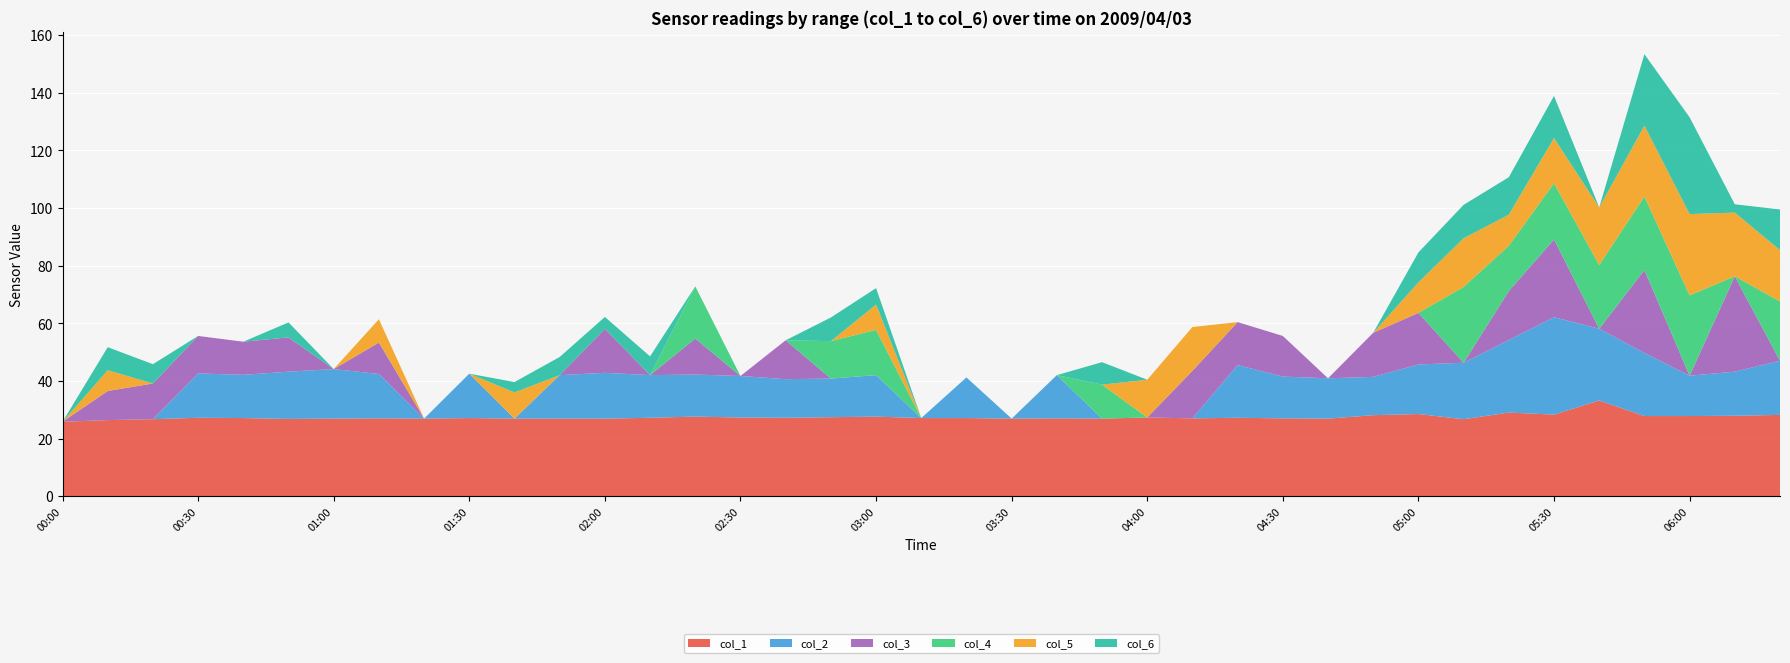

Reading left to right, extract all data points from this chart.

col_1: 00:00=25.8	00:10=26.4	00:20=26.7	00:30=27.2	00:40=27.1	00:50=26.8	01:00=26.9	01:10=27.0	01:20=26.9	01:30=27.1	01:40=26.9	01:50=26.9	02:00=26.9	02:10=27.2	02:20=27.6	02:30=27.3	02:40=27.2	02:50=27.4	03:00=27.6	03:10=27.1	03:20=27.1	03:30=26.9	03:40=27.0	03:50=26.9	04:00=27.3	04:10=27.0	04:20=27.2	04:30=27.0	04:40=26.9	04:50=28.1	05:00=28.5	05:10=26.7	05:20=29.0	05:30=28.3	05:40=33.2	05:50=27.8	06:00=27.8	06:10=27.9	06:20=28.2
col_2: 00:00=999.0	00:10=999.0	00:20=999.0	00:30=15.4	00:40=15.0	00:50=16.4	01:00=17.2	01:10=15.4	01:20=999.0	01:30=15.4	01:40=999.0	01:50=15.1	02:00=15.9	02:10=14.8	02:20=14.6	02:30=14.4	02:40=13.4	02:50=13.4	03:00=14.4	03:10=999.0	03:20=14.1	03:30=999.0	03:40=15.0	03:50=999.0	04:00=999.0	04:10=999.0	04:20=18.3	04:30=14.5	04:40=14.0	04:50=13.3	05:00=17.2	05:10=19.6	05:20=25.2	05:30=33.8	05:40=24.9	05:50=21.9	06:00=14.0	06:10=15.3	06:20=18.8
col_3: 00:00=999.0	00:10=10.1	00:20=12.4	00:30=13.0	00:40=11.5	00:50=11.9	01:00=999.0	01:10=10.9	01:20=999.0	01:30=999.0	01:40=999.0	01:50=999.0	02:00=15.3	02:10=999.0	02:20=12.5	02:30=999.0	02:40=13.5	02:50=999.0	03:00=999.0	03:10=999.0	03:20=999.0	03:30=999.0	03:40=999.0	03:50=999.0	04:00=999.0	04:10=16.5	04:20=14.9	04:30=14.1	04:40=999.0	04:50=15.3	05:00=17.9	05:10=999.0	05:20=17.0	05:30=27.0	05:40=999.0	05:50=28.8	06:00=999.0	06:10=33.1	06:20=999.0
col_4: 00:00=999.0	00:10=999.0	00:20=999.0	00:30=999.0	00:40=999.0	00:50=999.0	01:00=999.0	01:10=999.0	01:20=999.0	01:30=999.0	01:40=999.0	01:50=999.0	02:00=999.0	02:10=999.0	02:20=18.1	02:30=999.0	02:40=999.0	02:50=13.0	03:00=15.7	03:10=999.0	03:20=999.0	03:30=999.0	03:40=999.0	03:50=11.8	04:00=999.0	04:10=999.0	04:20=999.0	04:30=999.0	04:40=999.0	04:50=999.0	05:00=999.0	05:10=26.3	05:20=15.7	05:30=19.5	05:40=22.1	05:50=25.5	06:00=27.9	06:10=999.0	06:20=20.6
col_5: 00:00=999.0	00:10=7.2	00:20=999.0	00:30=999.0	00:40=999.0	00:50=999.0	01:00=999.0	01:10=8.1	01:20=999.0	01:30=999.0	01:40=9.1	01:50=999.0	02:00=999.0	02:10=999.0	02:20=999.0	02:30=999.0	02:40=999.0	02:50=999.0	03:00=8.8	03:10=999.0	03:20=999.0	03:30=999.0	03:40=999.0	03:50=999.0	04:00=13.1	04:10=15.2	04:20=999.0	04:30=999.0	04:40=999.0	04:50=999.0	05:00=10.6	05:10=16.9	05:20=10.8	05:30=15.7	05:40=20.0	05:50=24.6	06:00=28.2	06:10=22.1	06:20=17.8
col_6: 00:00=999.0	00:10=8.0	00:20=6.7	00:30=999.0	00:40=999.0	00:50=5.2	01:00=999.0	01:10=999.0	01:20=999.0	01:30=999.0	01:40=3.6	01:50=6.3	02:00=4.1	02:10=6.5	02:20=999.0	02:30=999.0	02:40=999.0	02:50=8.2	03:00=5.7	03:10=999.0	03:20=999.0	03:30=999.0	03:40=999.0	03:50=7.8	04:00=999.0	04:10=999.0	04:20=999.0	04:30=999.0	04:40=999.0	04:50=999.0	05:00=10.4	05:10=11.6	05:20=13.0	05:30=14.6	05:40=999.0	05:50=24.8	06:00=33.6	06:10=2.9	06:20=14.1